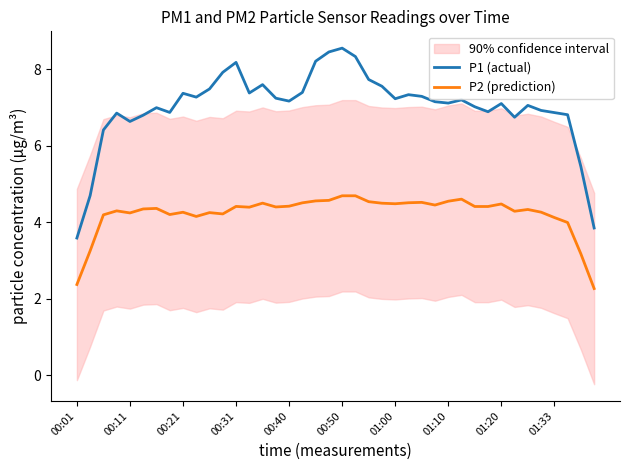

What is the minimum value for P1 (actual)?

3.6